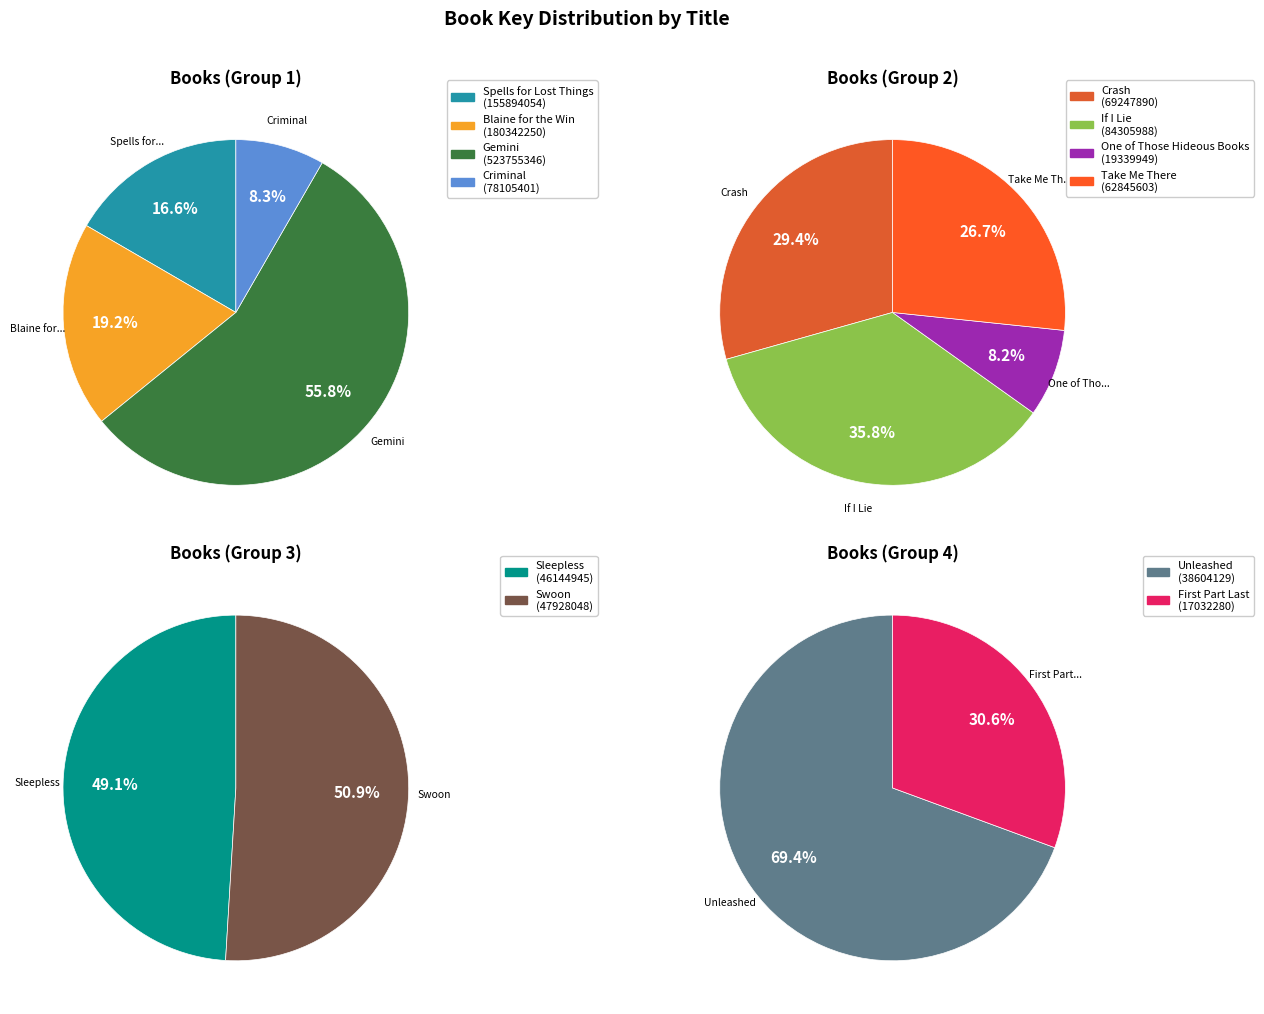

What is the change in value from Crash to Take Me There?

-6402287